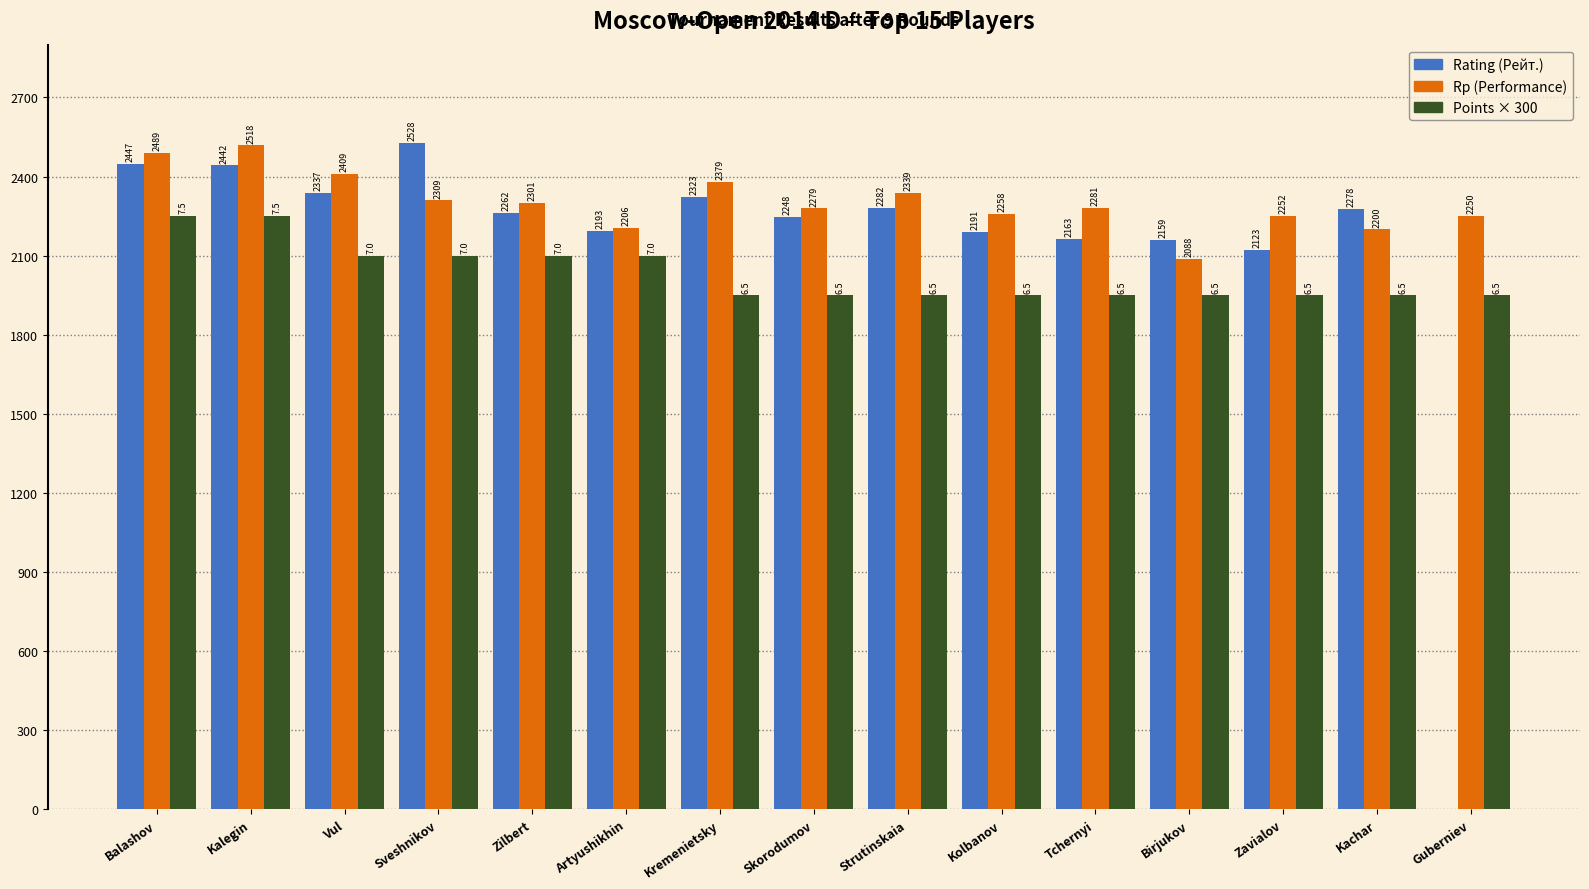

What is the greatest value displayed?

2528